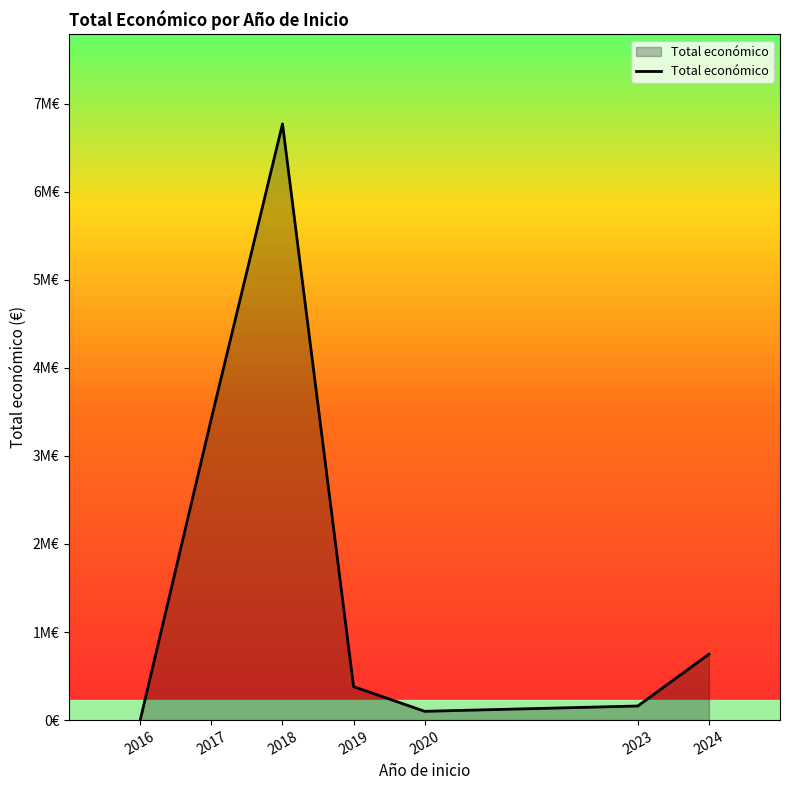

True or false: there are more than 0 points higher than both neighbors.

True